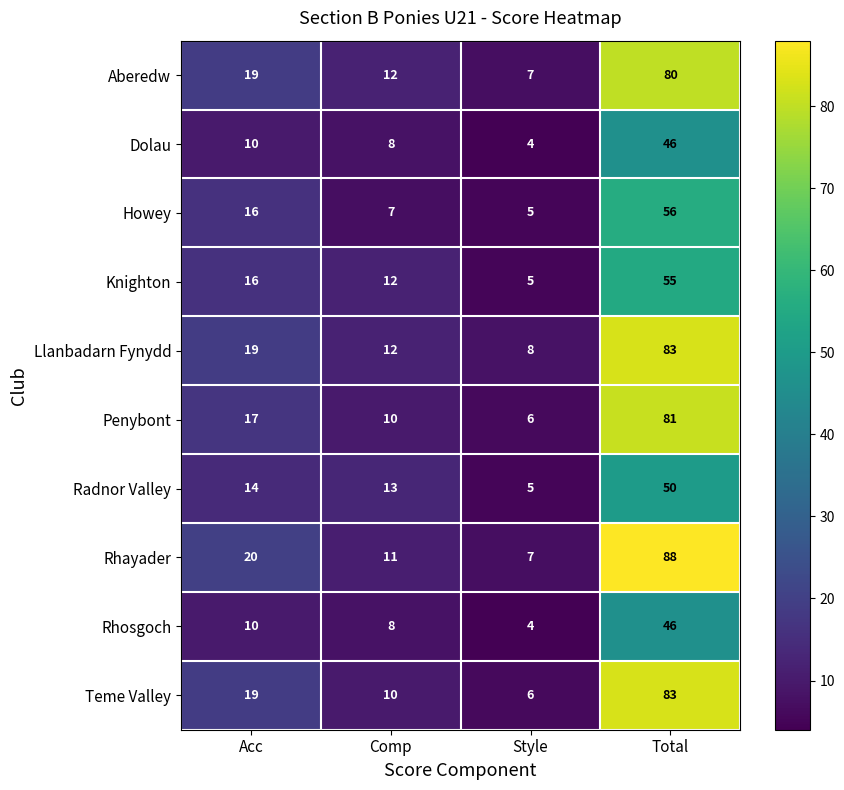

Where is Llanbadarn Fynydd nearest to the value 45?

Acc